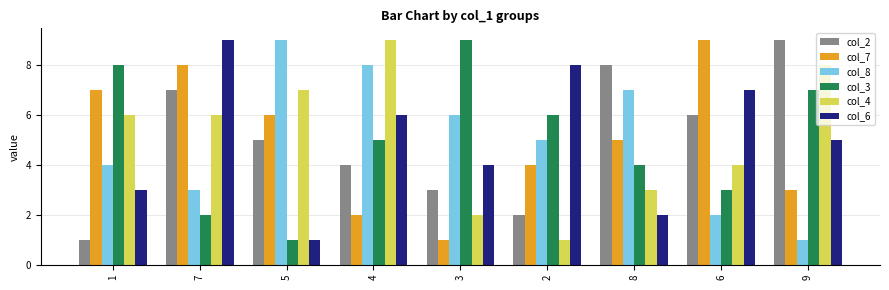

Reading left to right, transcribe all the data shown in this chart.

col_2: 1	7	5	4	3	2	8	6	9
col_7: 7	8	6	2	1	4	5	9	3
col_8: 4	3	9	8	6	5	7	2	1
col_3: 8	2	1	5	9	6	4	3	7
col_4: 6	6	7	9	2	1	3	4	8
col_6: 3	9	1	6	4	8	2	7	5